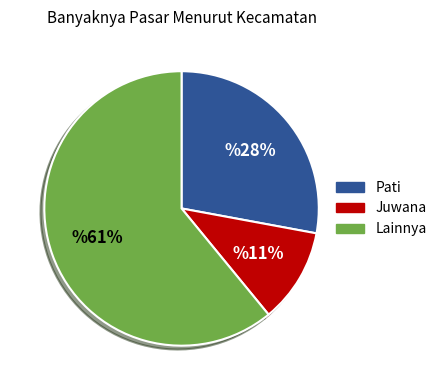

To the nearest percent, what is the difference between the largest and smallest slice percentages?

50%